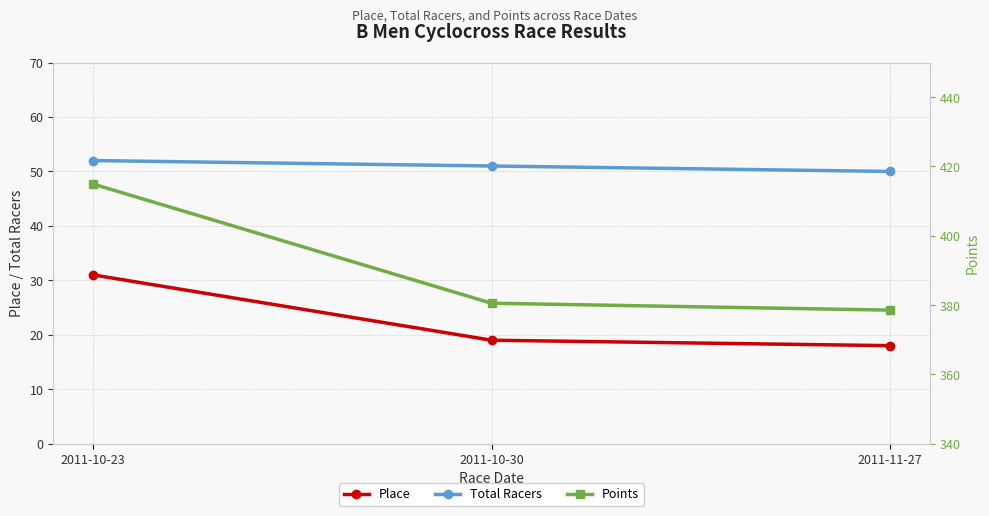

What is the total value across all series at 2011-10-23?

497.9